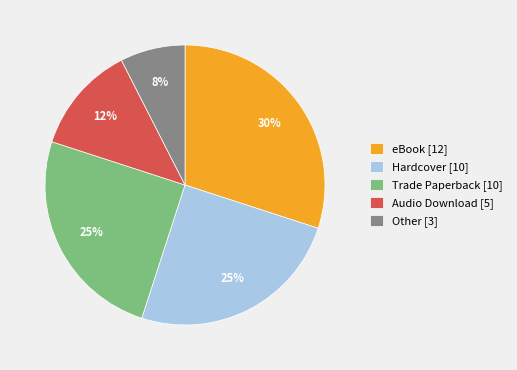

Is the sum of eBook and Other greater than half?

No